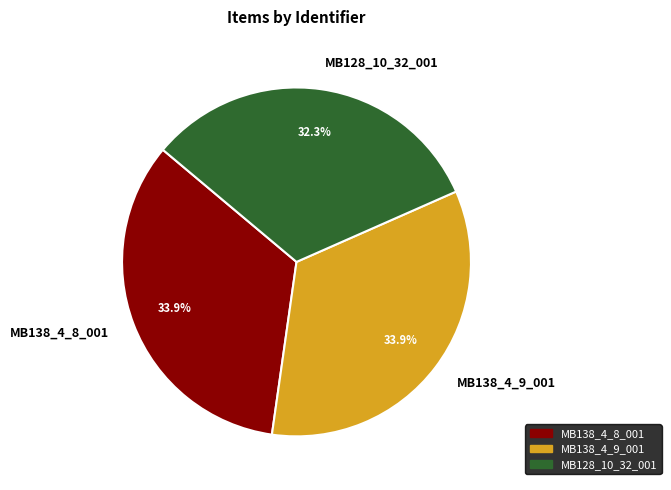

Between MB128_10_32_001 and MB138_4_9_001, which is larger?

MB138_4_9_001